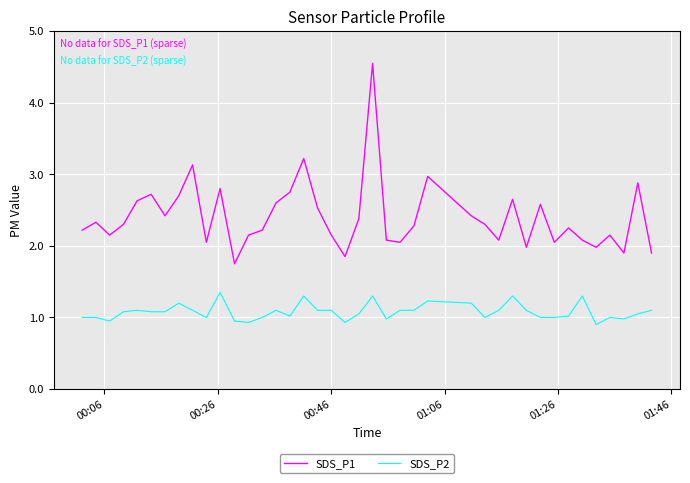

True or false: SDS_P2 and SDS_P1 intersect in this chart.

False